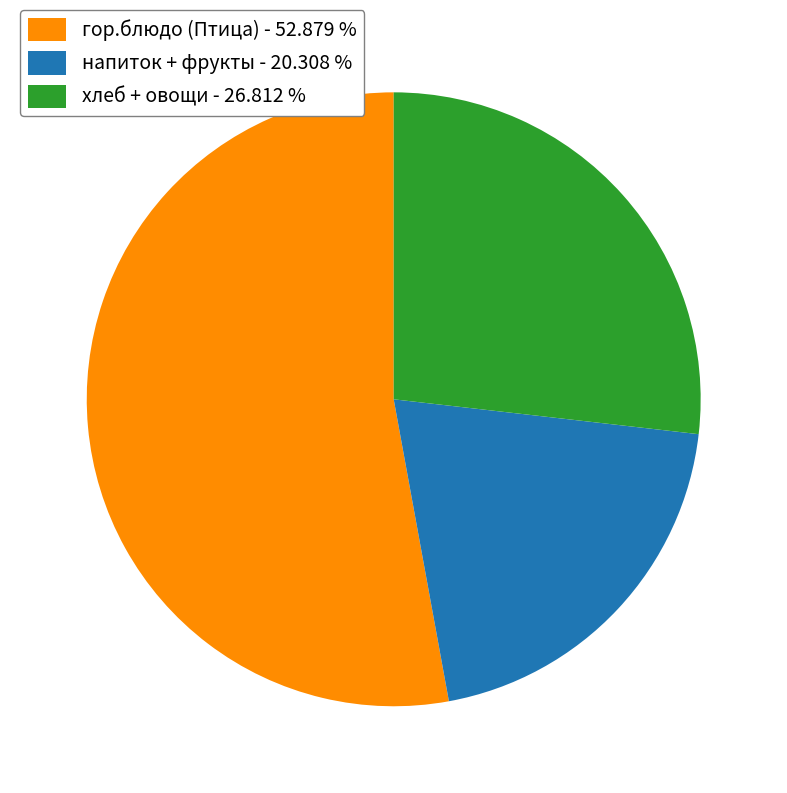

How many slices are in this pie chart?

3